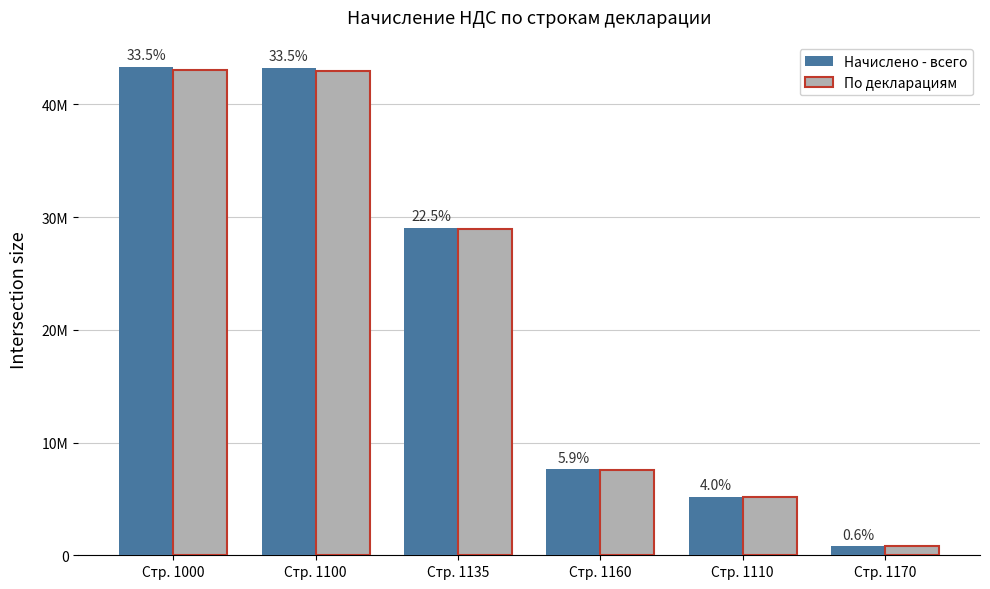

Rank the series by their maximum value, from lowest to highest.

По декларациям, Начислено - всего